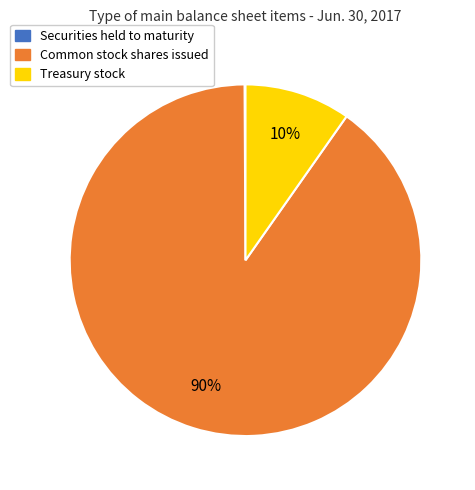

Does any single category account for the majority?

Yes